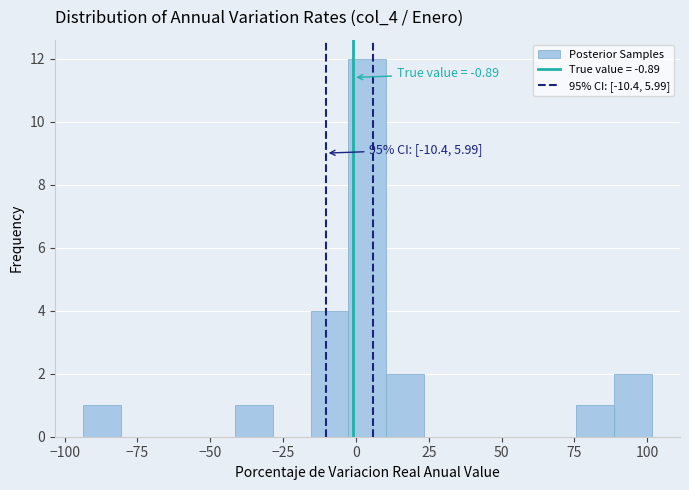

Around what value on the x-axis is the tallest bar? Give the approximate position of its centre, as read against the axis.

5